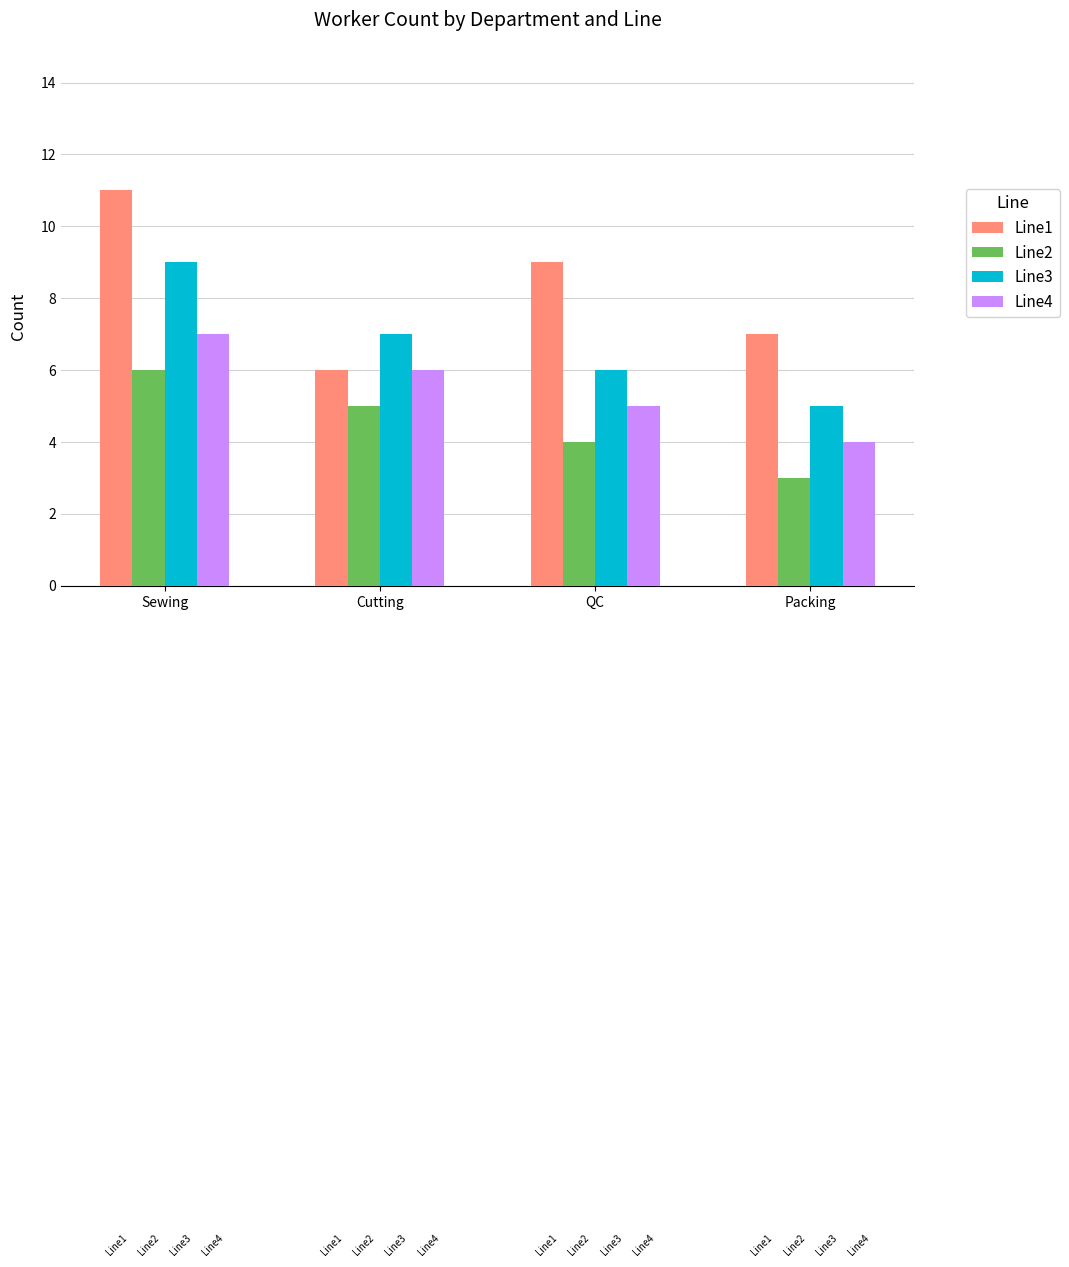

The value of Line2 at Cutting is 9. True or false?

False